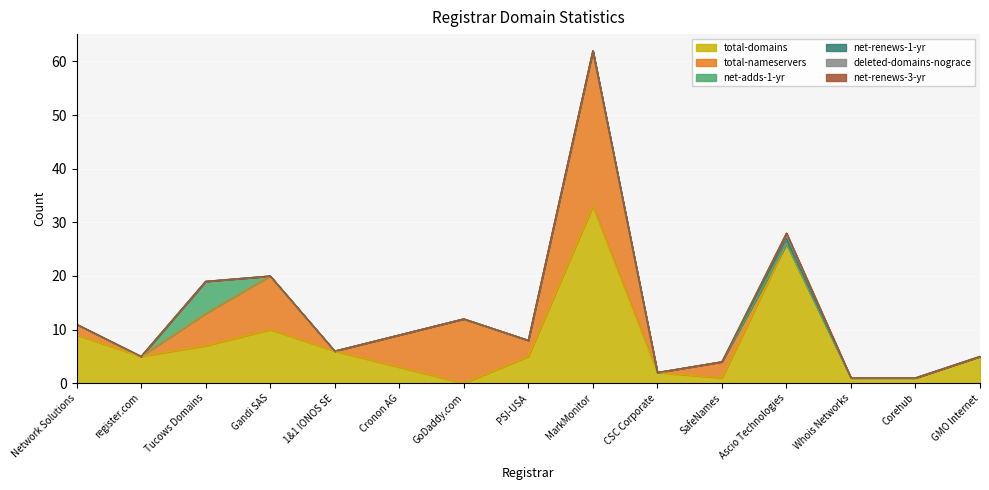

True or false: total-domains has a value of 2 at Cronon AG.

False